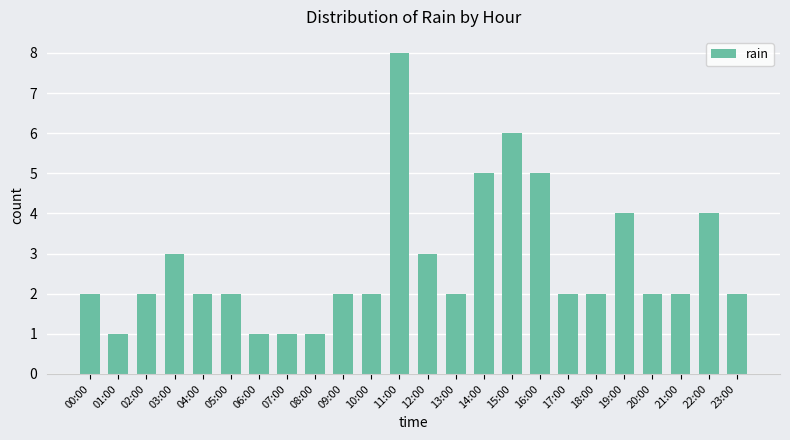

What is the value of the 17th bar from the left?

5